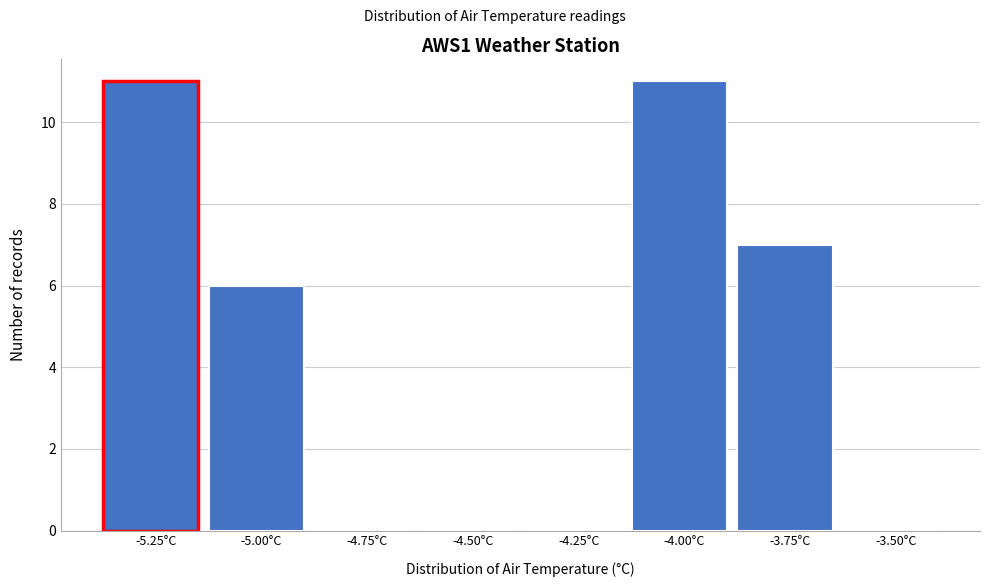

Reading left to right, transcribe all the data shown in this chart.

-5.25°C=11	-5.00°C=6	-4.75°C=0	-4.50°C=0	-4.25°C=0	-4.00°C=11	-3.75°C=7	-3.50°C=0